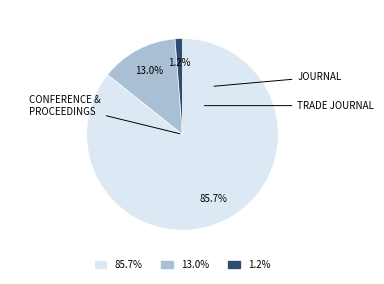

Is there any slice that represents more than half of the pie?

Yes